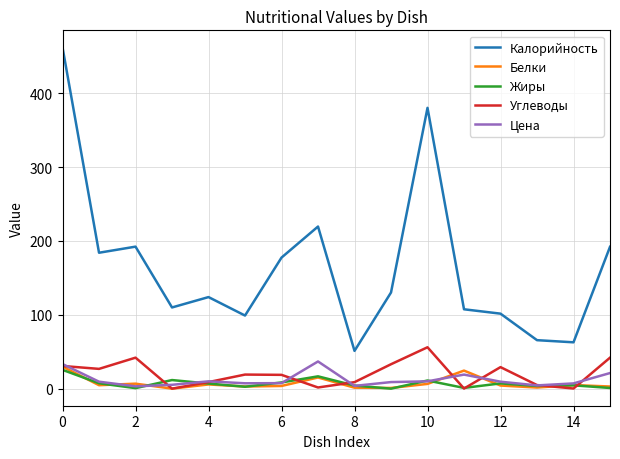

True or false: Цена and Калорийность intersect in this chart.

False